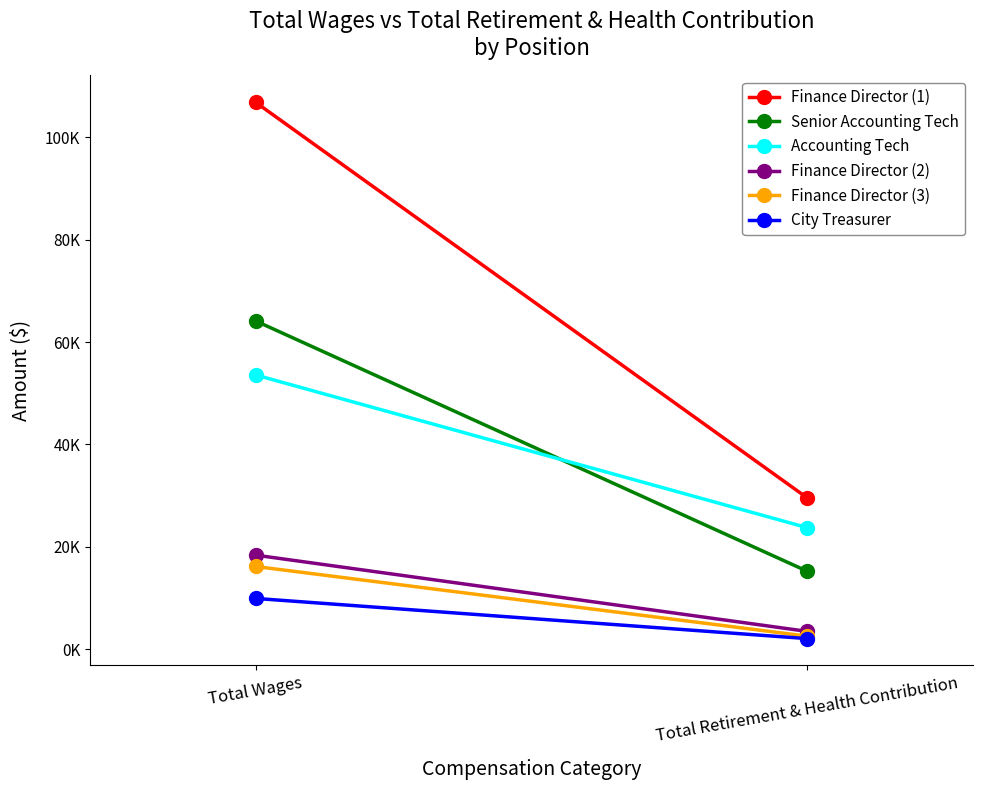

What is the approximate value of City Treasurer at Total Retirement & Health Contribution, to the nearest 10?

2050